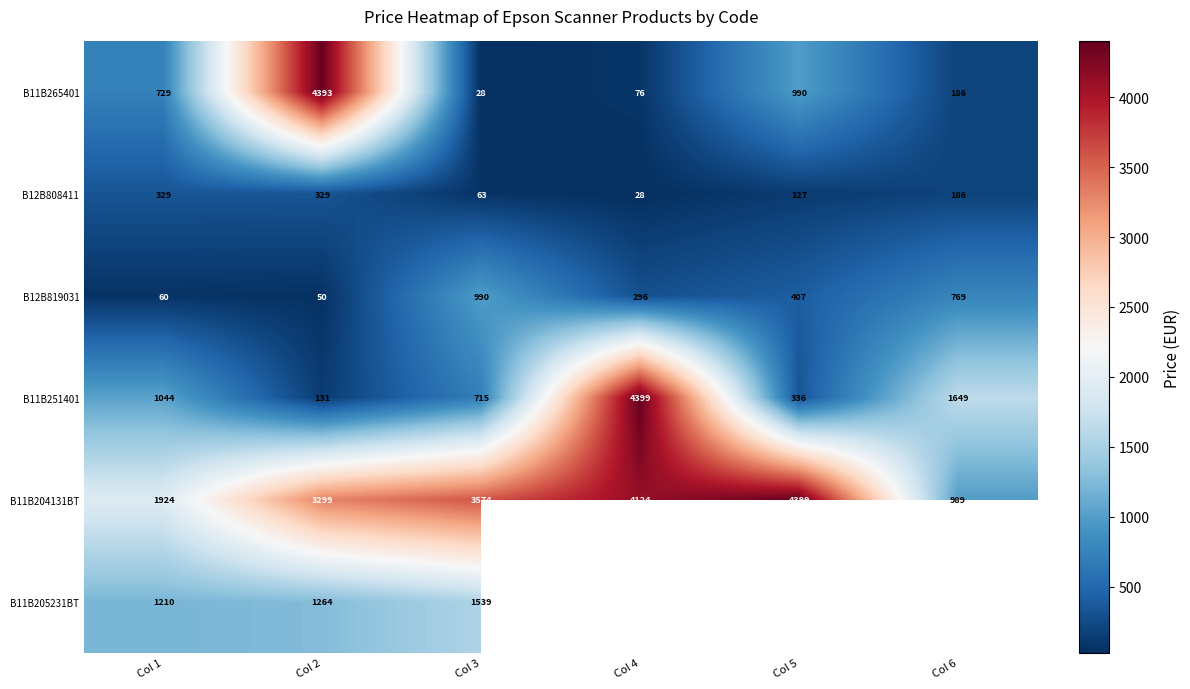

Is the value of B12B819031 at Col 1 greater than the value of B11B204131BT at Col 3?

No